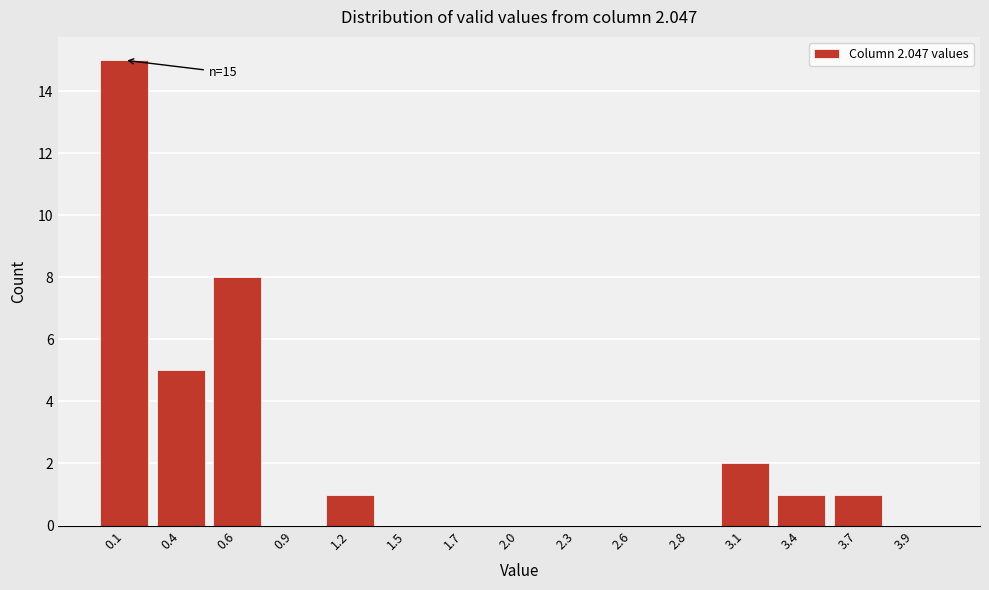

Reading left to right, transcribe all the data shown in this chart.

0.1=15	0.4=5	0.6=8	0.9=0	1.2=1	1.5=0	1.7=0	2.0=0	2.3=0	2.6=0	2.8=0	3.1=2	3.4=1	3.7=1	3.9=0